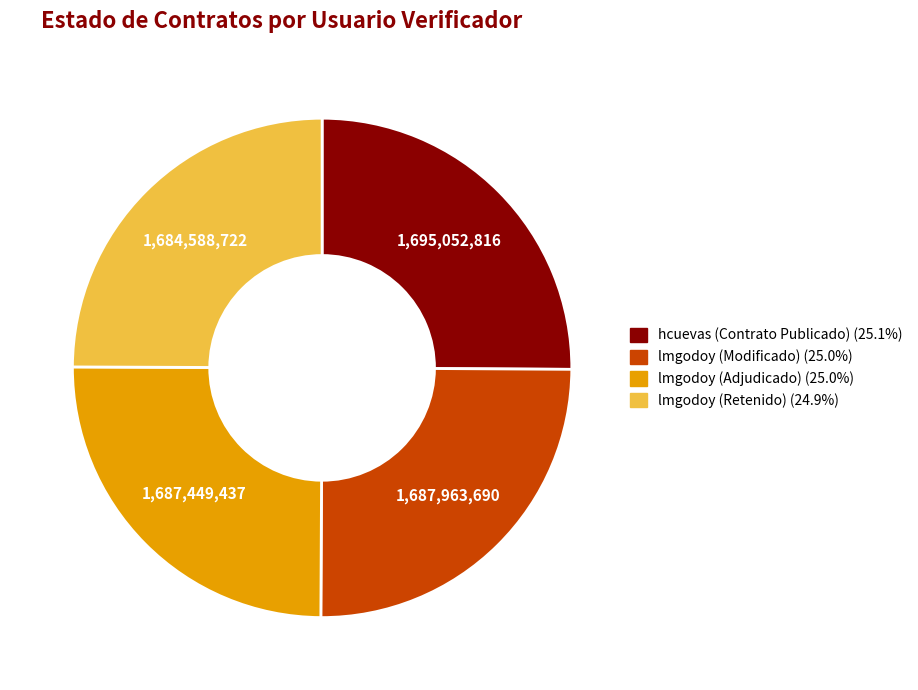

Approximately how many times larger is the value at lmgodoy (Retenido) compared to lmgodoy (Adjudicado)?

1.0